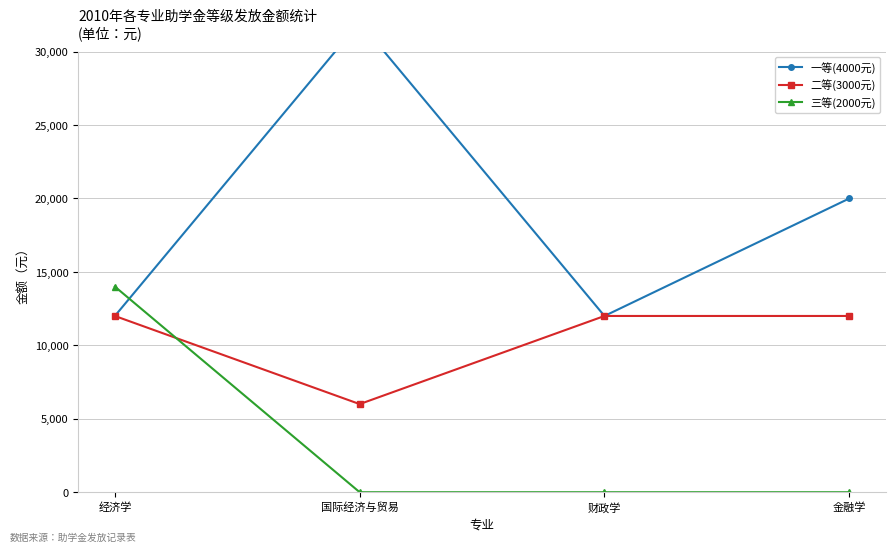

What is the label of the 1st point from the right?

金融学